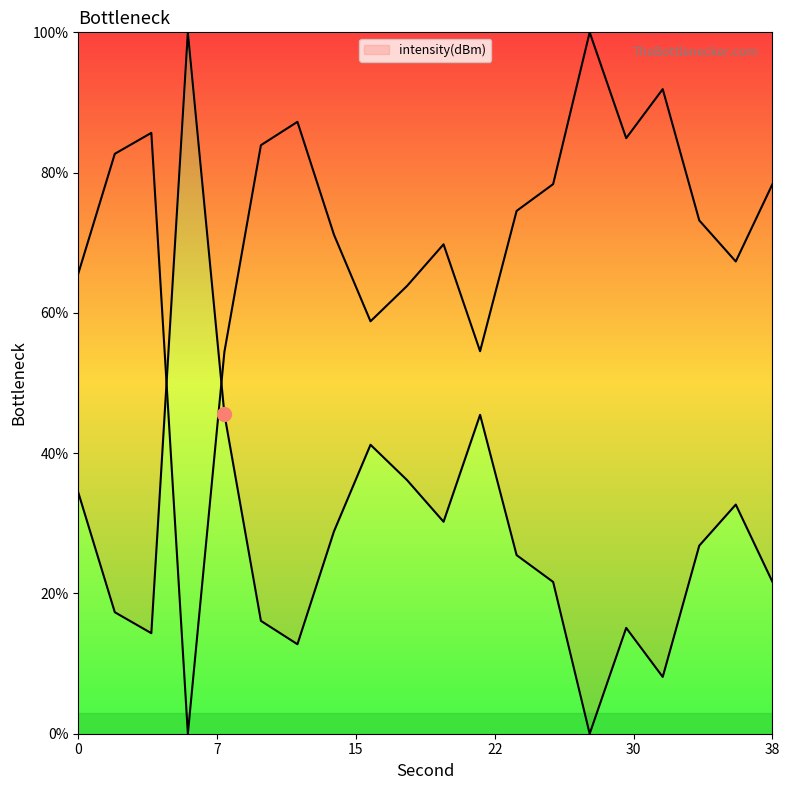

Count the number of data series in this chart.

1